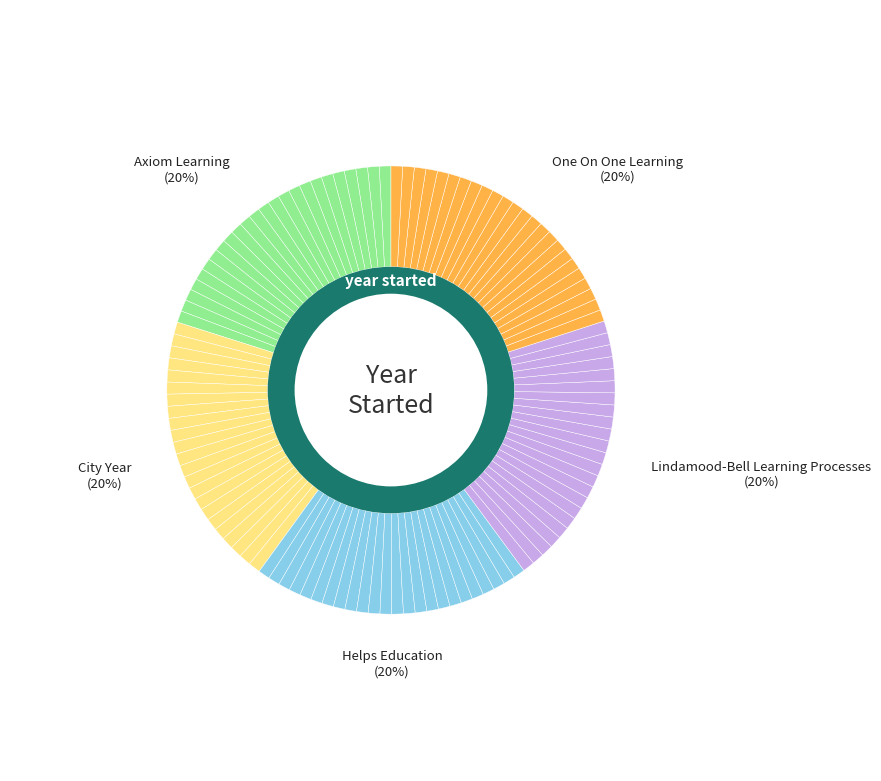

Combined, what portion of the pie is Axiom Learning and One On One Learning?

40.1%